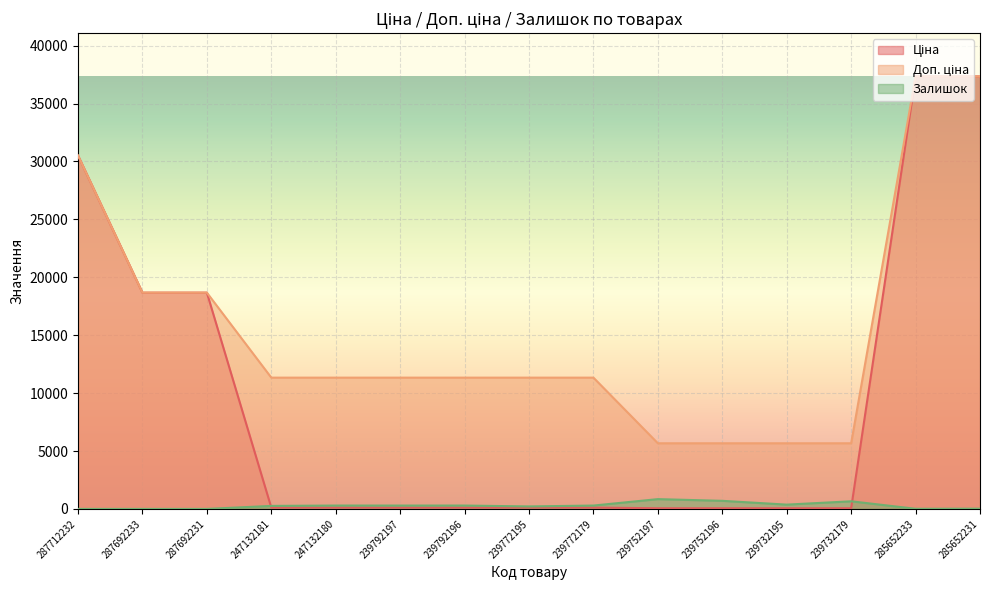

Which series changed the most between 239792197 and 239752197?

Доп. ціна